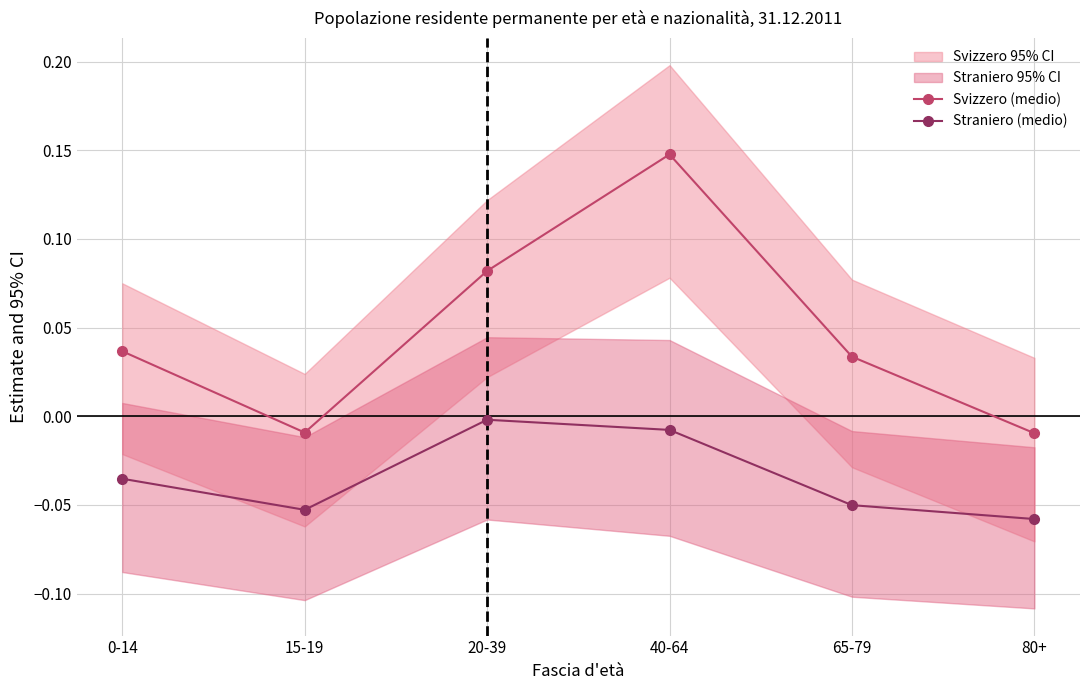

Reading right to left, extract all data points from this chart.

Svizzero (medio): -0.0	0.0	0.1	0.1	-0.0	0.0
Straniero (medio): -0.1	-0.1	-0.0	-0.0	-0.1	-0.0